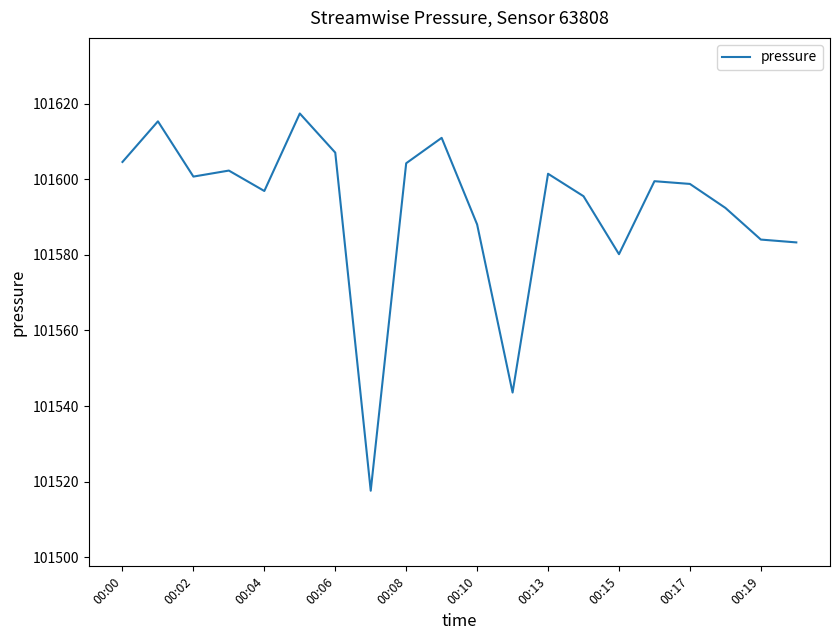

What is the difference between the maximum and minimum values?

99.8